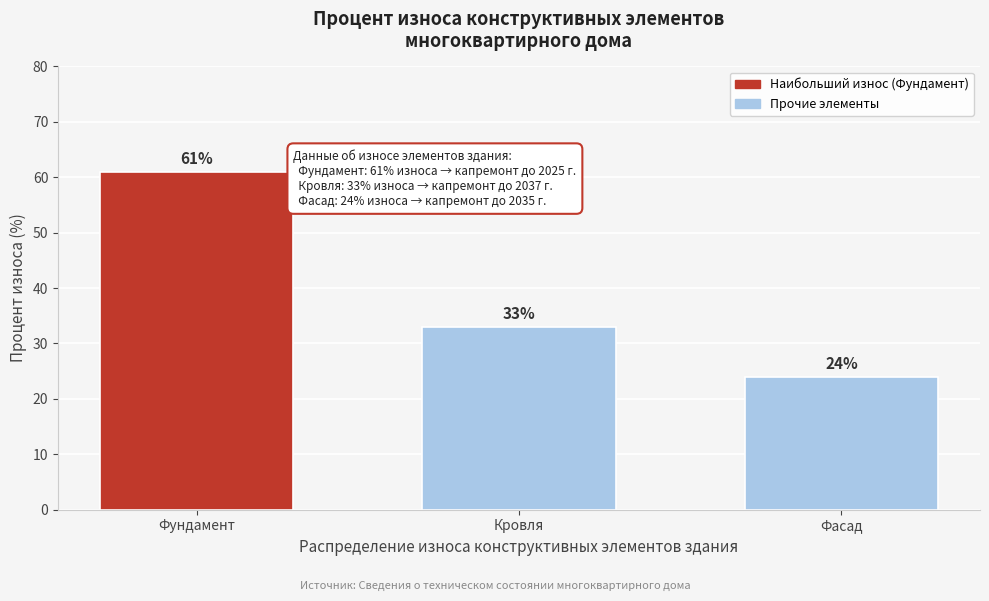

Reading right to left, what are all the values shown in this chart?

24	33	61